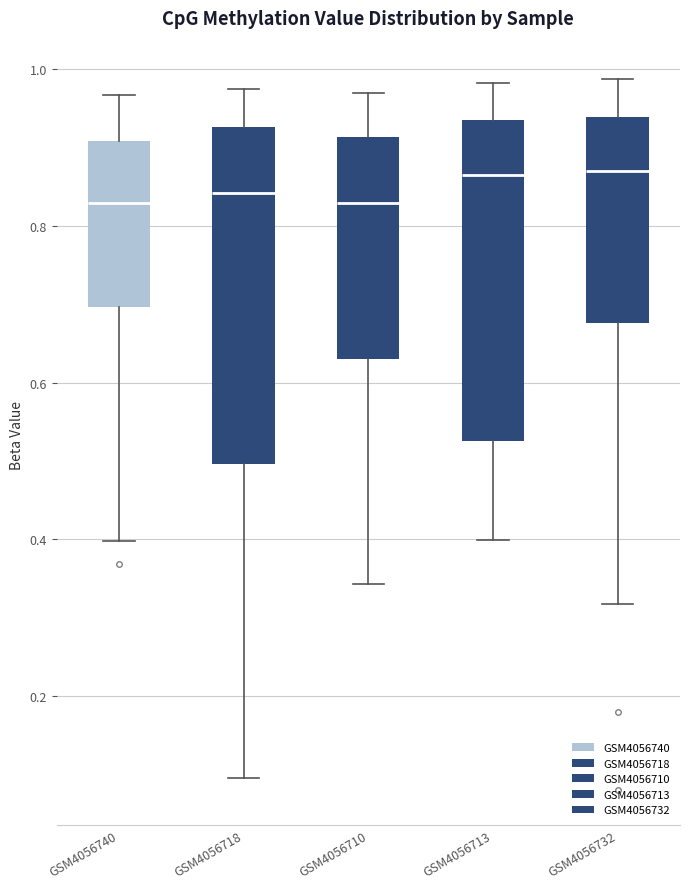

Reading left to right, transcribe this box plot: for each box, give where its median line is, the range the box spans, and where its two whiskers end, as read against the y-axis. The values are not printed on the chart, so give them approximately, as read against the axis.

GSM4056740: median 0.82, box 0.70 to 0.90, whiskers 0.40 to 0.96
GSM4056718: median 0.84, box 0.50 to 0.92, whiskers 0.10 to 0.98
GSM4056710: median 0.82, box 0.64 to 0.92, whiskers 0.34 to 0.96
GSM4056713: median 0.86, box 0.52 to 0.94, whiskers 0.40 to 0.98
GSM4056732: median 0.86, box 0.68 to 0.94, whiskers 0.32 to 0.98